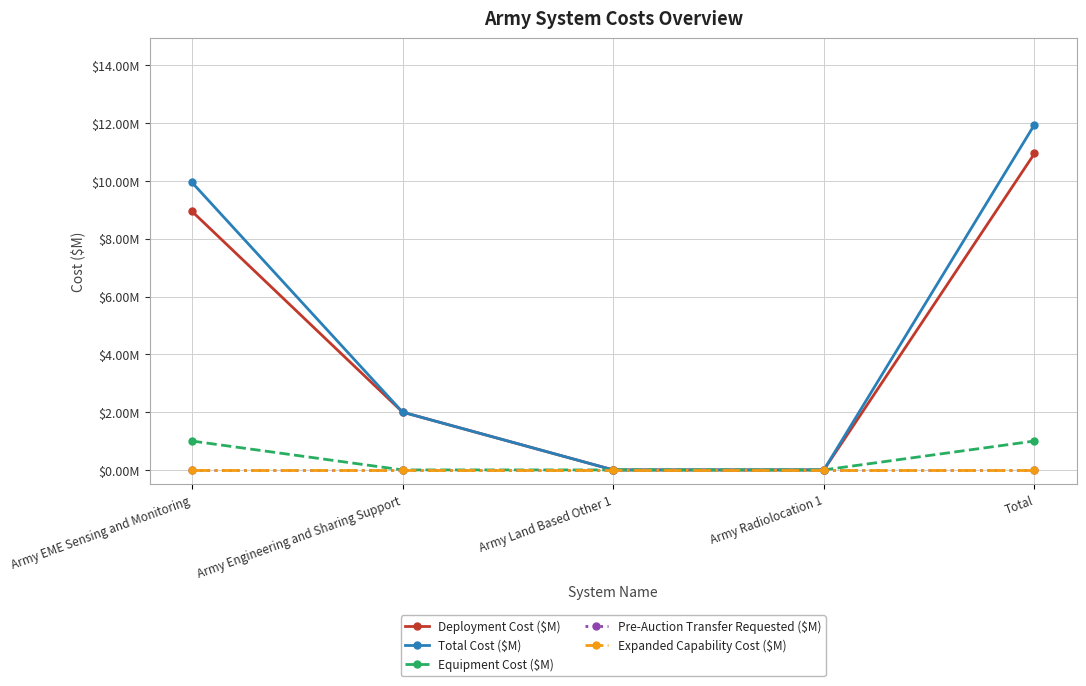

True or false: Pre-Auction Transfer Requested ($M) and Deployment Cost ($M) intersect in this chart.

False